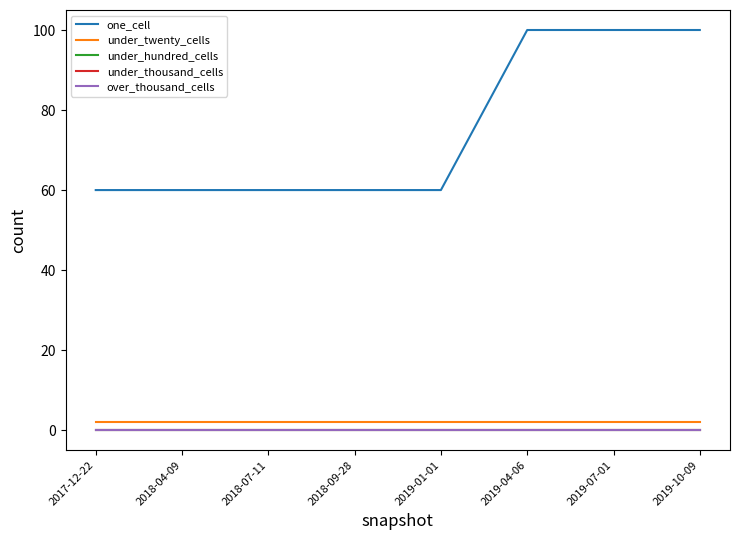

Reading right to left, list all the values displayed in this chart.

one_cell: 100	100	100	60	60	60	60	60
under_twenty_cells: 2	2	2	2	2	2	2	2
under_hundred_cells: 0	0	0	0	0	0	0	0
under_thousand_cells: 0	0	0	0	0	0	0	0
over_thousand_cells: 0	0	0	0	0	0	0	0